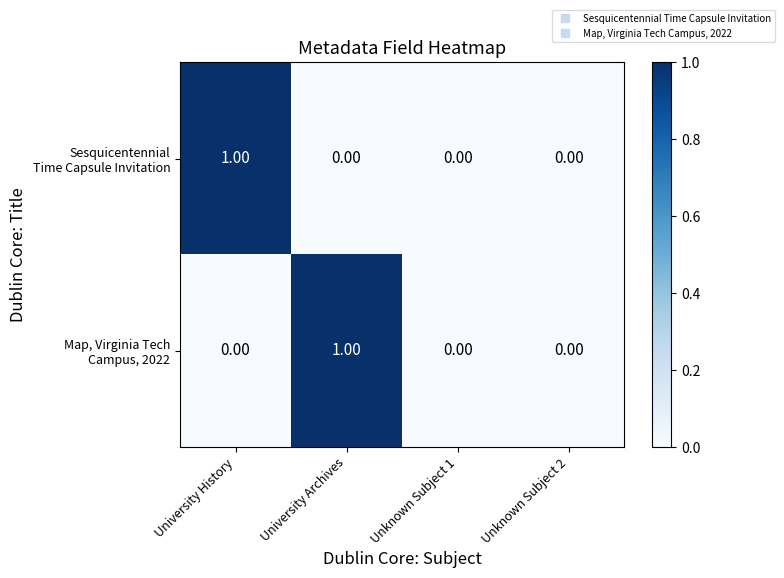

Rank the series by their maximum value, from lowest to highest.

Sesquicentennial Time Capsule Invitation, Map, Virginia Tech Campus, 2022